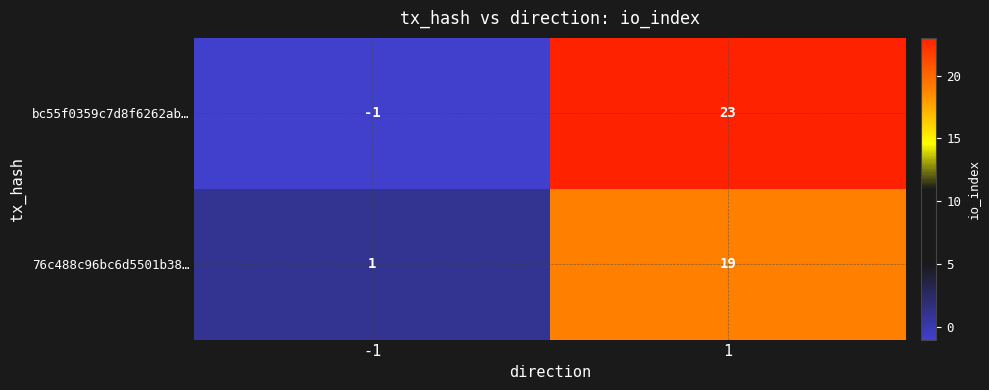

True or false: 76c488c96bc6d5501b38… has a value of 1 at -1.

True